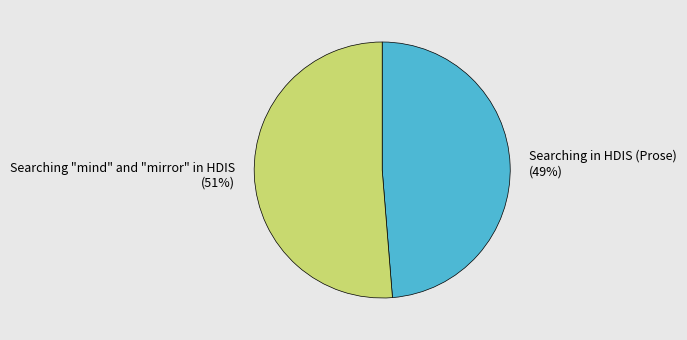

What percentage is the Searching "mind" and "mirror" in HDIS slice, to the nearest percent?

51%